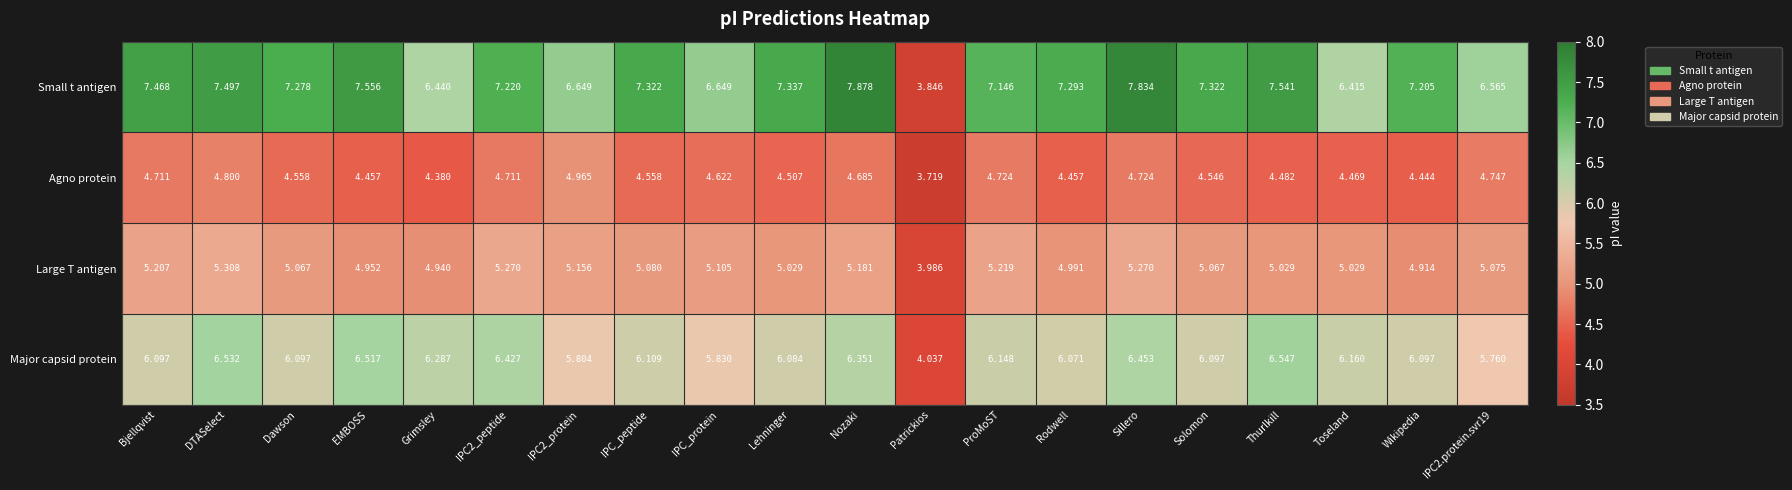

Where is Agno protein nearest to the value 4?

Patrickios